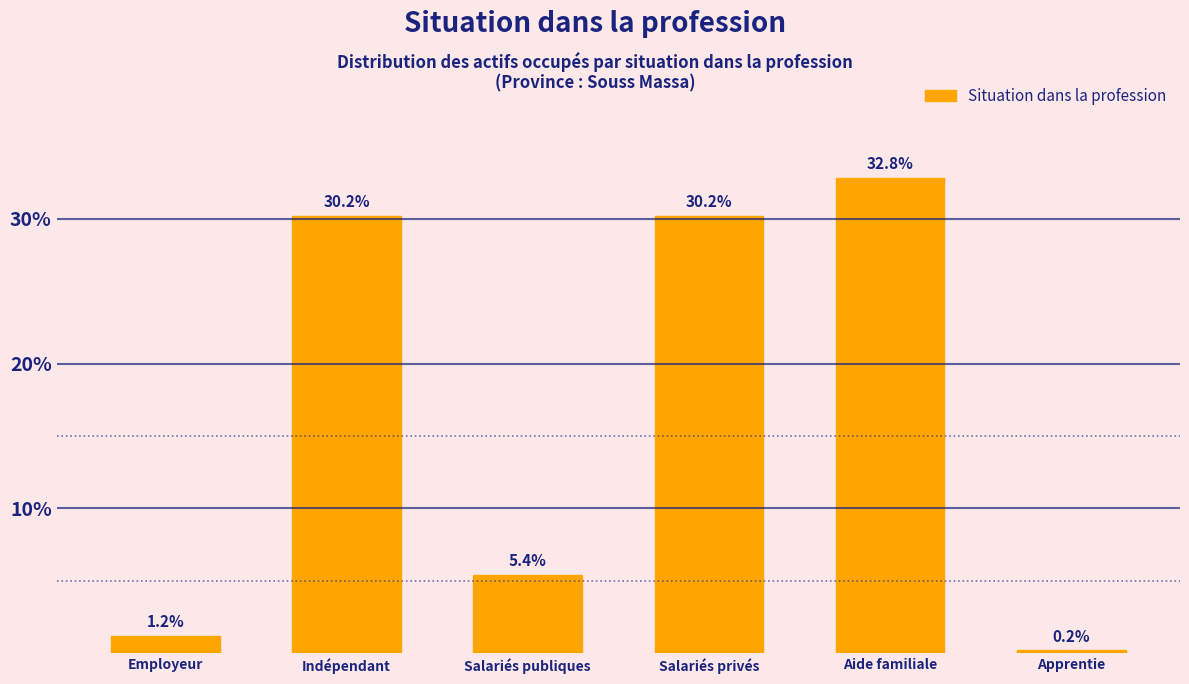

Reading right to left, extract all data points from this chart.

0.2	32.8	30.2	5.4	30.2	1.2